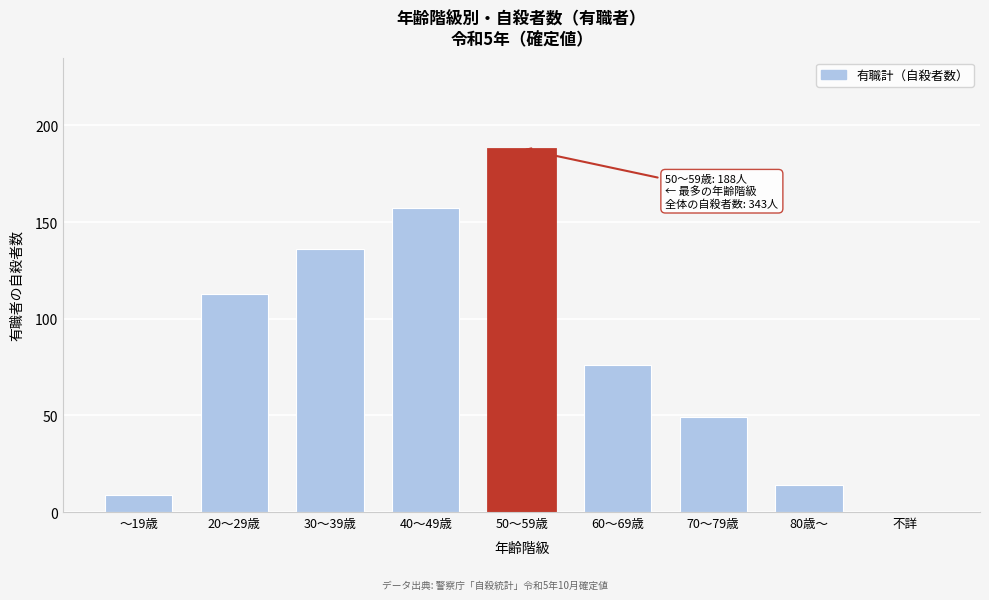

Reading left to right, list all the values displayed in this chart.

～19歳=9	20～29歳=113	30～39歳=136	40～49歳=157	50～59歳=188	60～69歳=76	70～79歳=49	80歳～=14	不詳=0